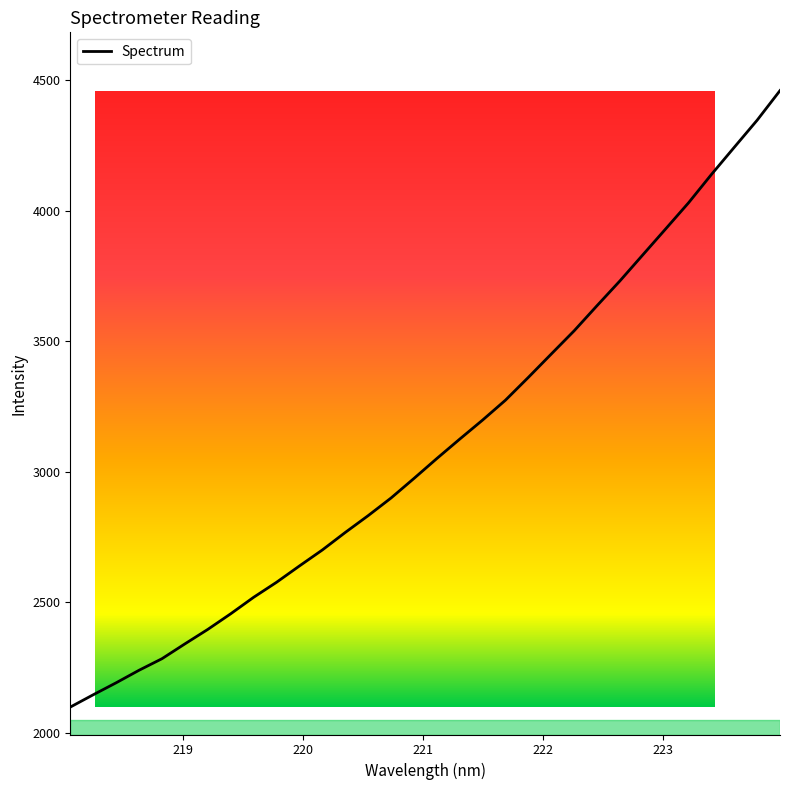

How many series are shown in this chart?

1